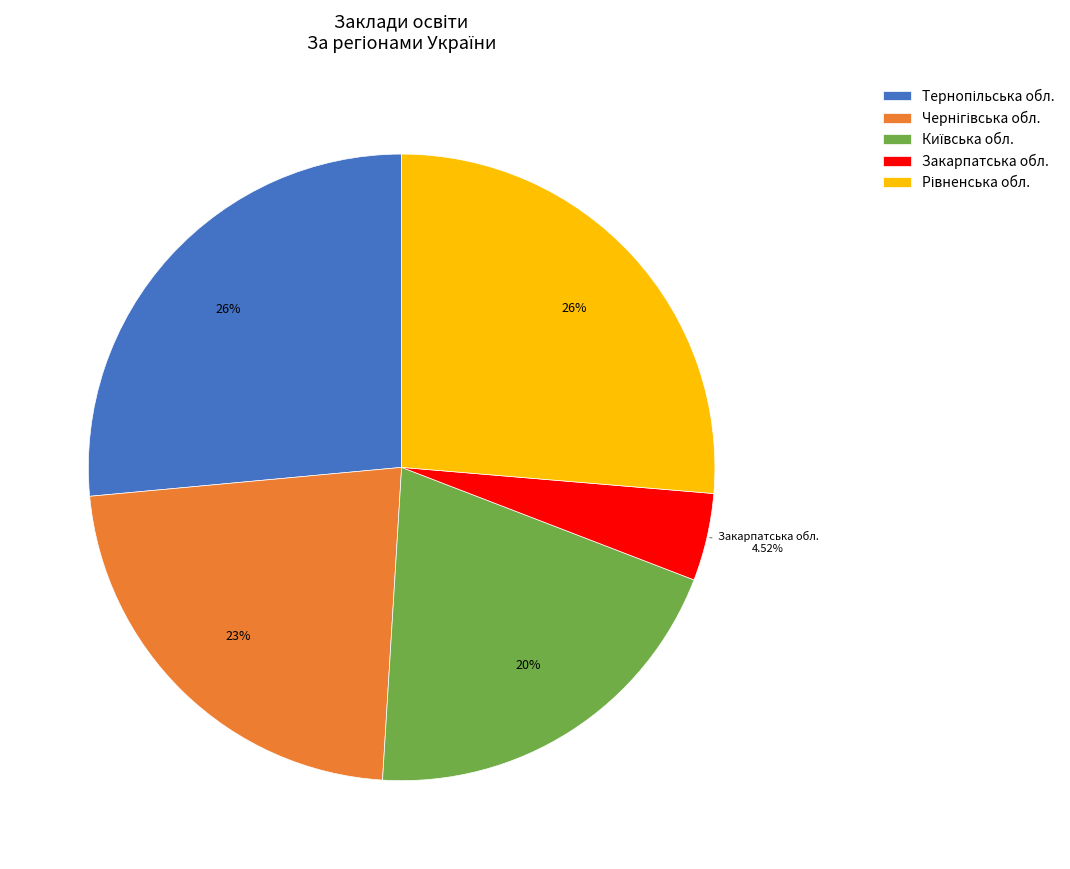

Which category has the smallest portion of the pie?

Закарпатська обл.